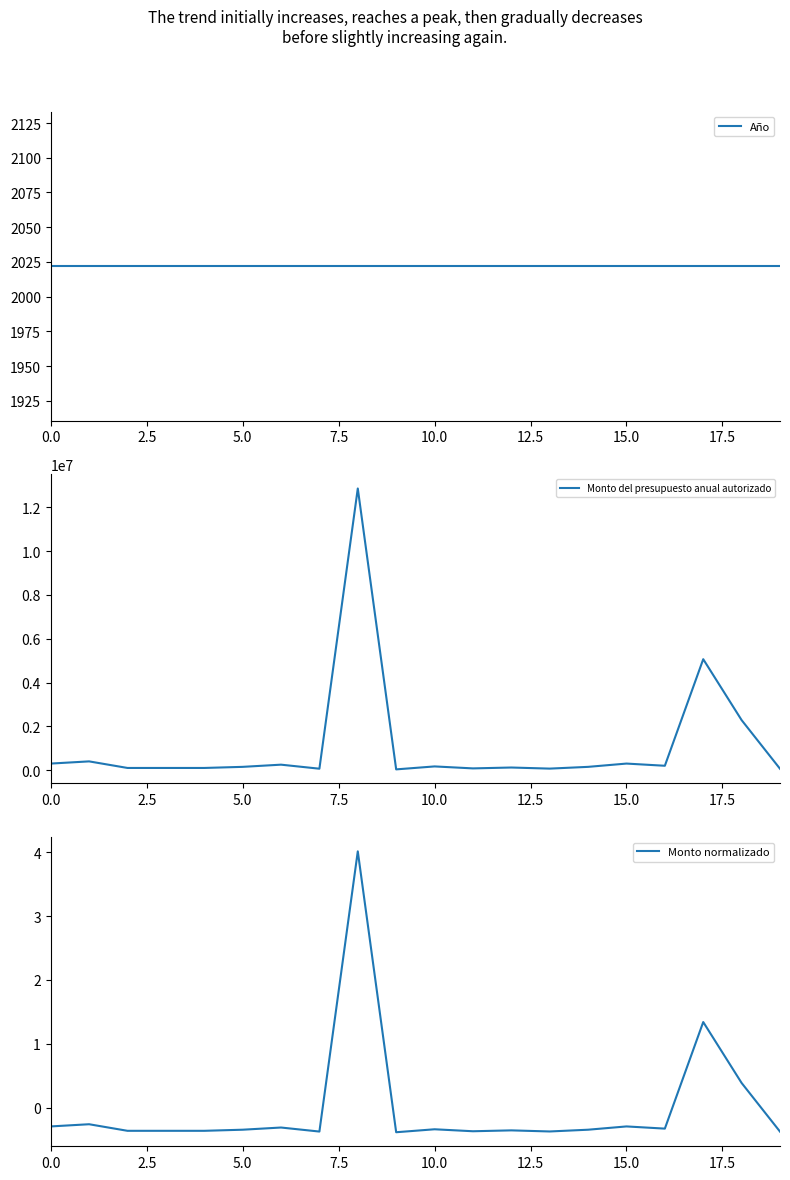

Is the value of Monto del presupuesto anual autorizado at 0.0 greater than the value of Monto normalizado at 18?

Yes